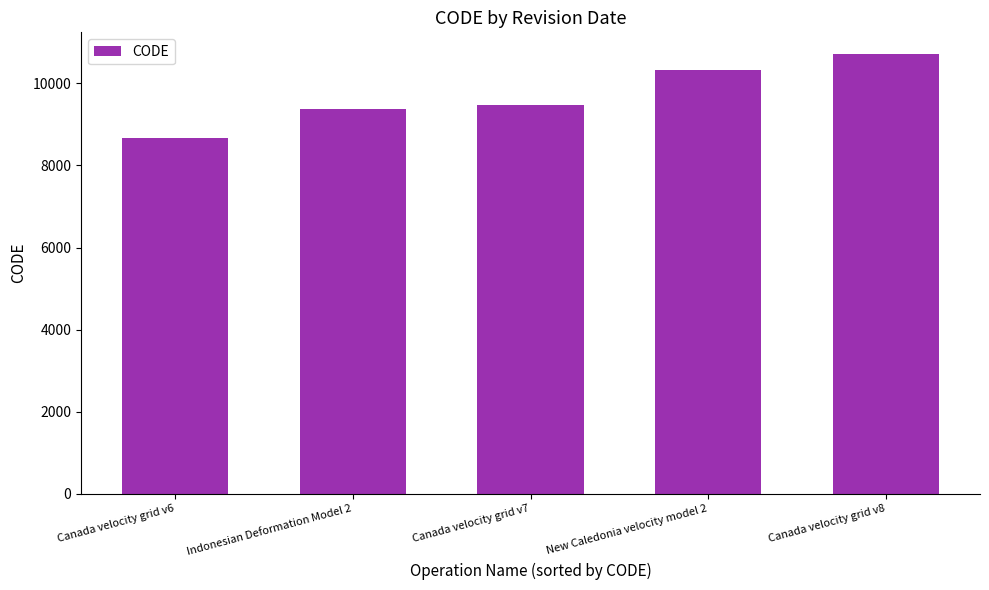

What is the average value?

9713